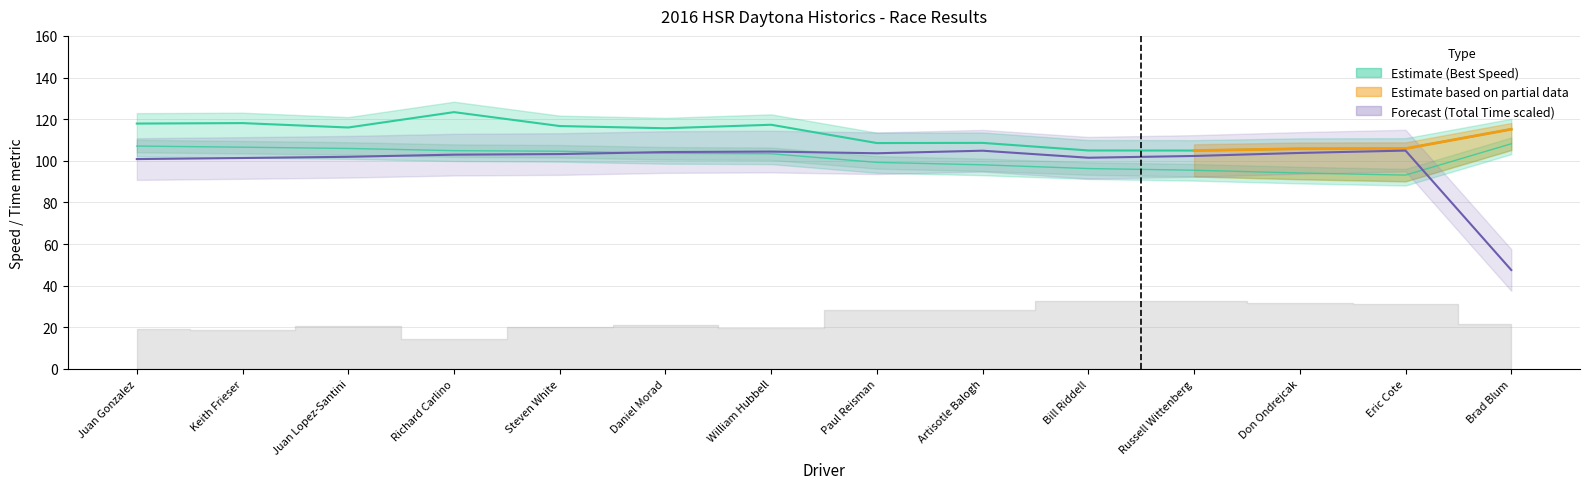

Reading right to left, list all the values displayed in this chart.

Total Time: 47.5	104.9	103.8	102.3	101.5	104.8	103.6	104.4	104.2	103.2	102.9	101.9	101.3	100.8
Best Lap time: 115.2	105.9	105.8	104.9	105.0	108.6	108.5	117.3	115.6	116.7	123.4	116.0	118.1	117.9
Average Speed: 108.2	93.1	94.1	95.5	96.3	98.1	99.2	103.4	103.6	104.6	104.9	105.9	106.5	107.1